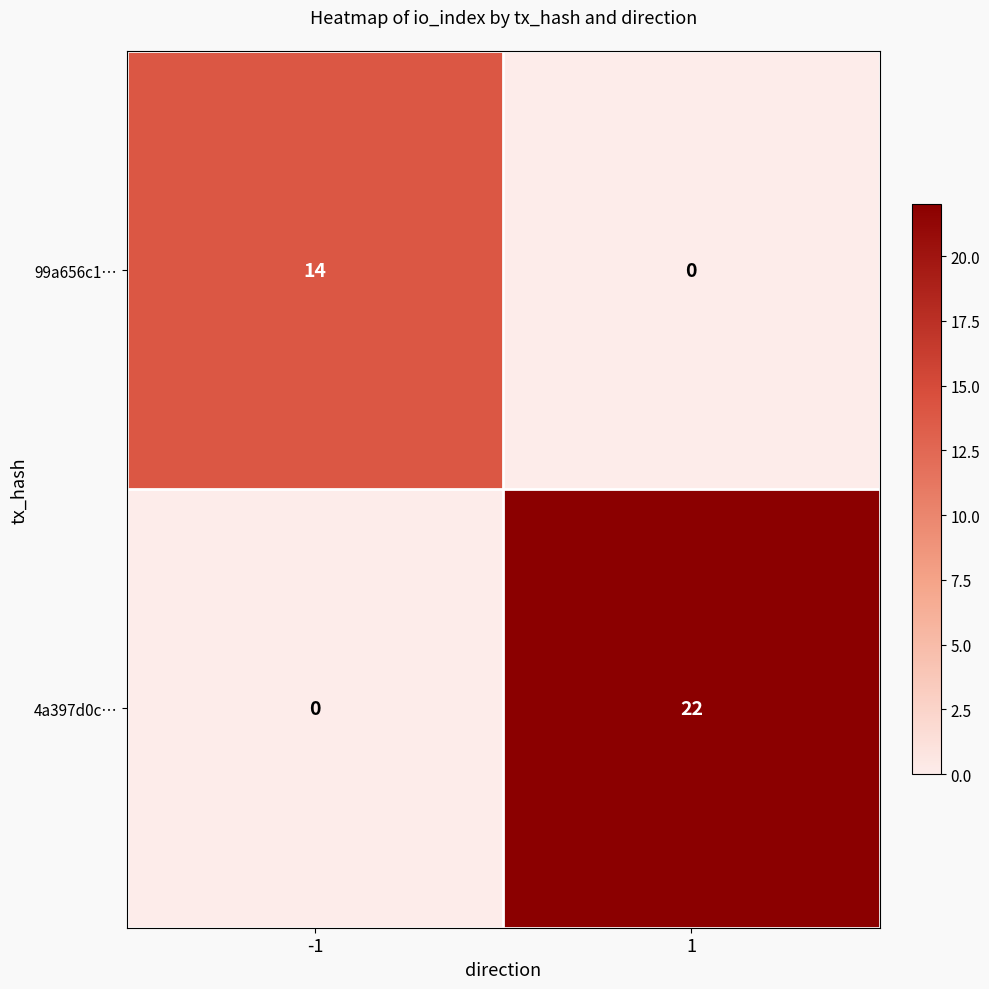

Rank the series by their average value, from lowest to highest.

99a656c1…, 4a397d0c…